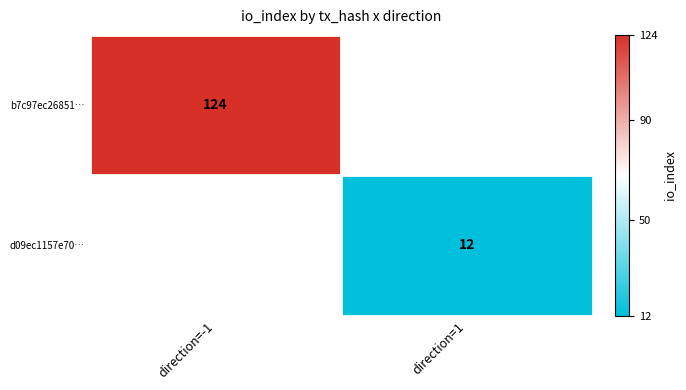

Count the number of data series in this chart.

2